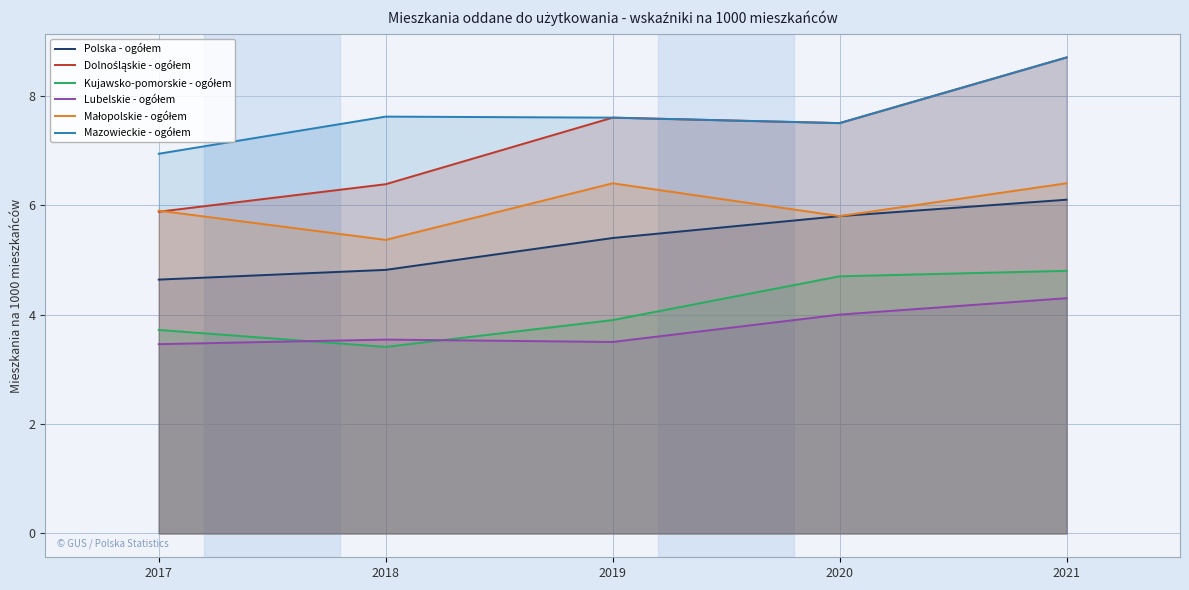

Where is Małopolskie - ogółem nearest to the value 5?

2018